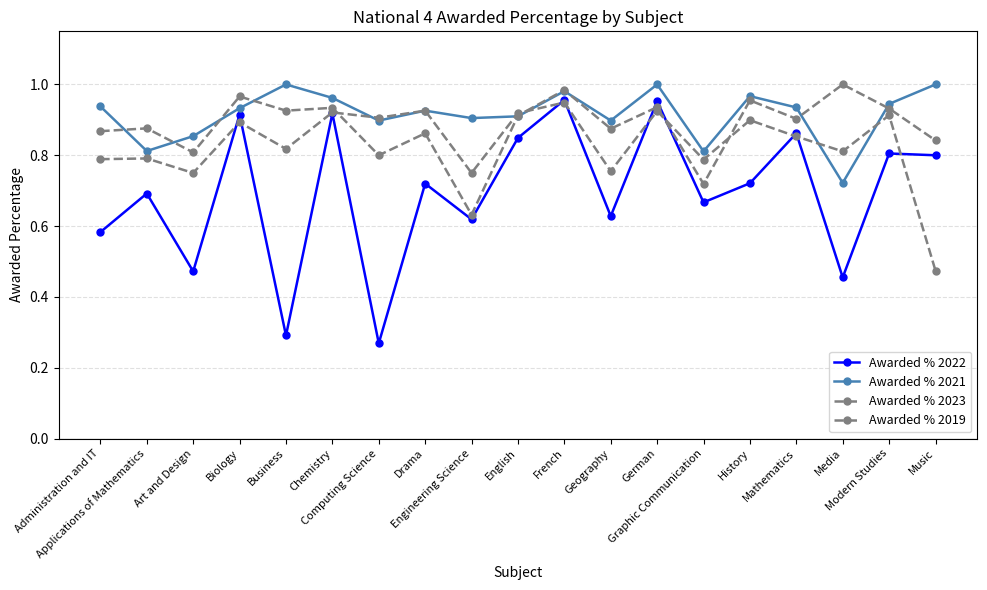

Which series ends up on top after the final intersection of Awarded % 2021 and Awarded % 2023?

Awarded % 2021